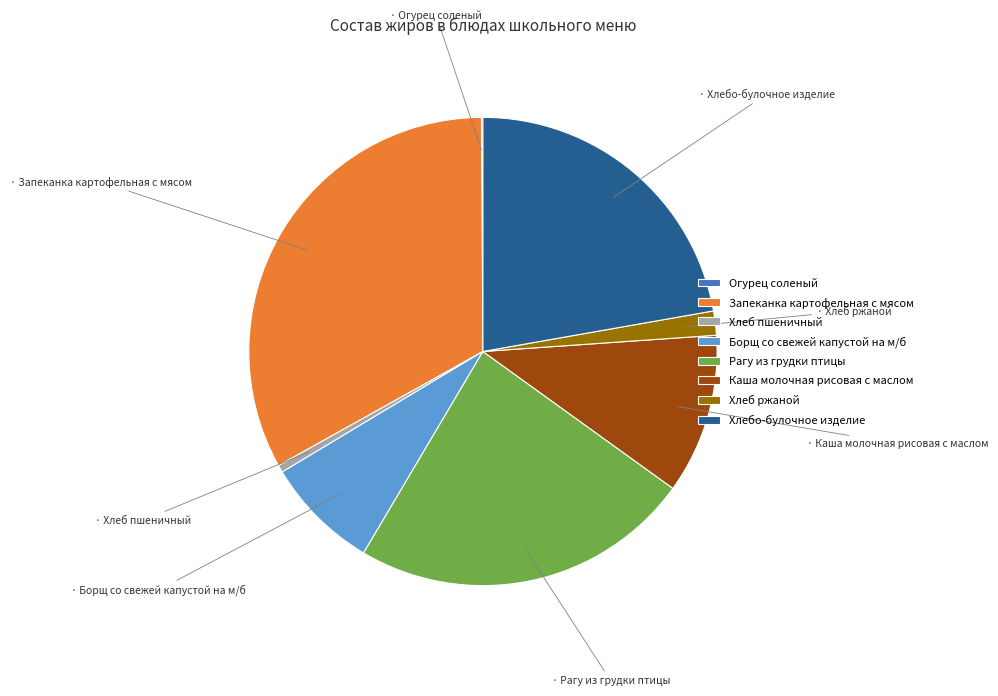

Is Хлеб пшеничный the majority of the pie?

No